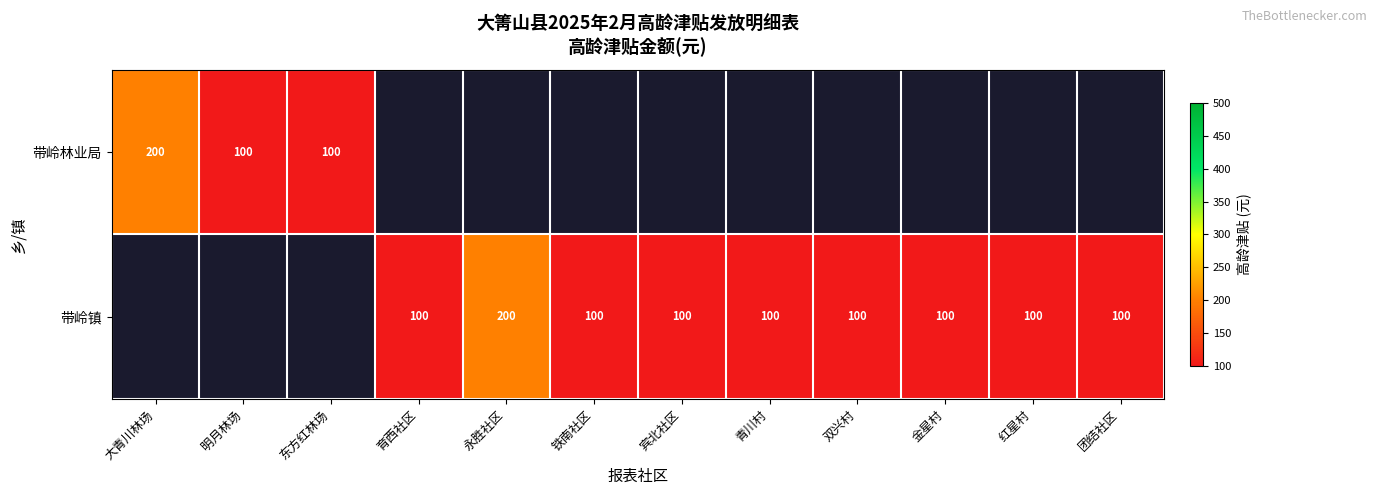

The 带岭镇 series shows 200 at 永胜社区. True or false?

True